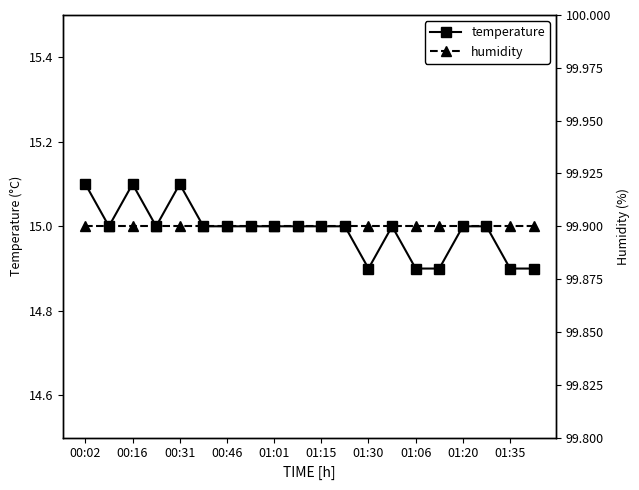

What is the minimum value for temperature?

14.9